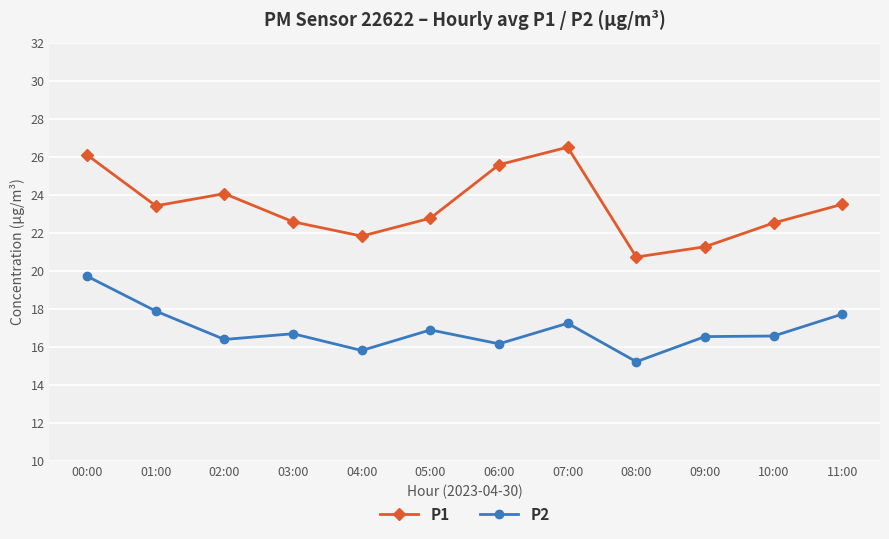

Which series has the largest total across all categories?

P1